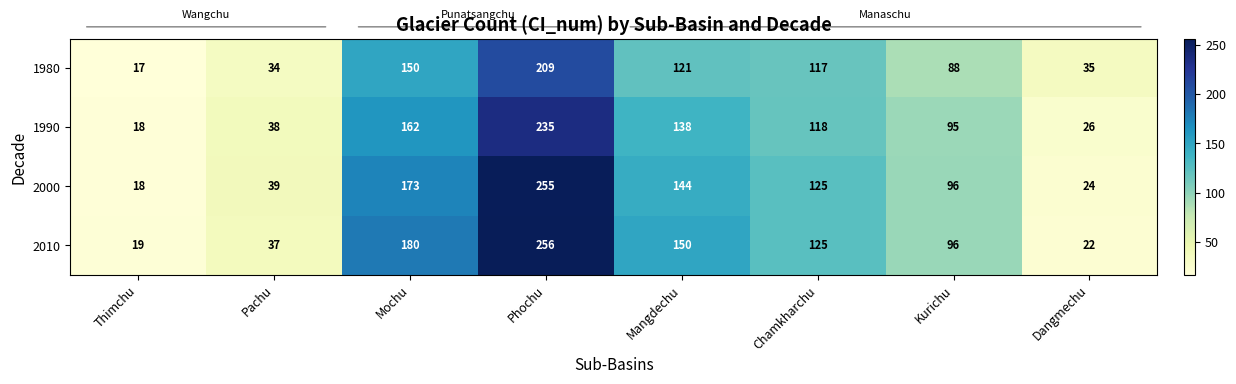

At which label is 2010 closest to 137?

Chamkharchu